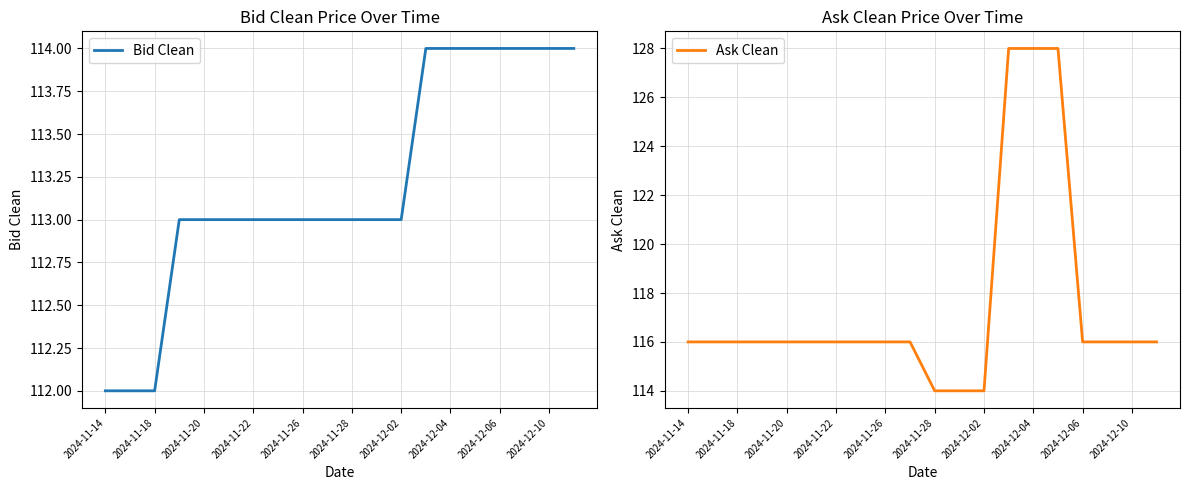

True or false: Ask Clean has a value of 194 at 2024-12-02.

False